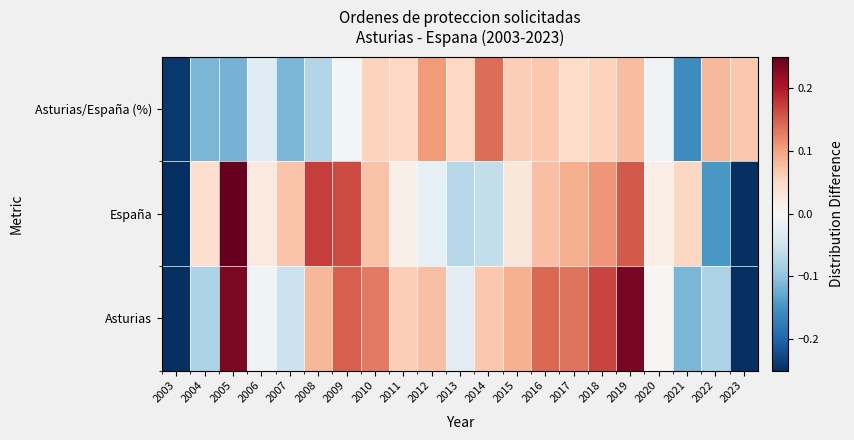

Reading left to right, what are all the values shown in this chart?

Asturias: 2003=-0.8	2004=-0.1	2005=0.2	2006=-0.0	2007=-0.1	2008=0.1	2009=0.2	2010=0.1	2011=0.1	2012=0.1	2013=-0.0	2014=0.1	2015=0.1	2016=0.1	2017=0.1	2018=0.2	2019=0.2	2020=0.0	2021=-0.1	2022=-0.1	2023=-0.4
España: 2003=-0.8	2004=0.0	2005=0.4	2006=0.0	2007=0.1	2008=0.2	2009=0.2	2010=0.1	2011=0.0	2012=-0.0	2013=-0.1	2014=-0.1	2015=0.0	2016=0.1	2017=0.1	2018=0.1	2019=0.2	2020=0.0	2021=0.1	2022=-0.1	2023=-0.4
Asturias/España (%): 2003=-0.2	2004=-0.1	2005=-0.1	2006=-0.0	2007=-0.1	2008=-0.1	2009=-0.0	2010=0.1	2011=0.1	2012=0.1	2013=0.1	2014=0.1	2015=0.1	2016=0.1	2017=0.0	2018=0.1	2019=0.1	2020=-0.0	2021=-0.2	2022=0.1	2023=0.1